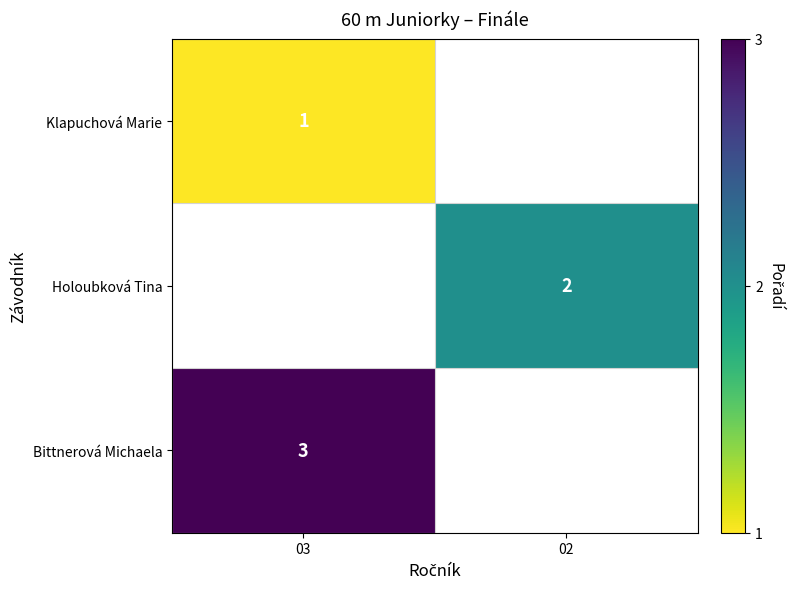

Is it true that Holoubková Tina equals 2 at 02?

True